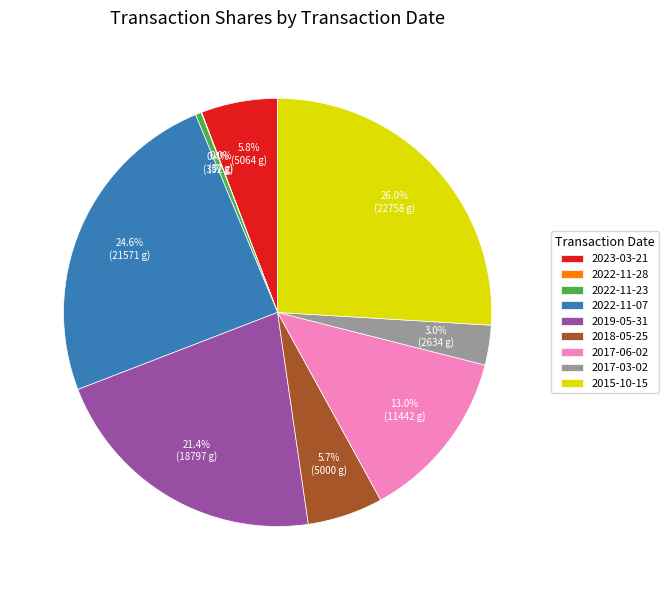

What portion of the pie excludes 2023-03-21?

94.2%